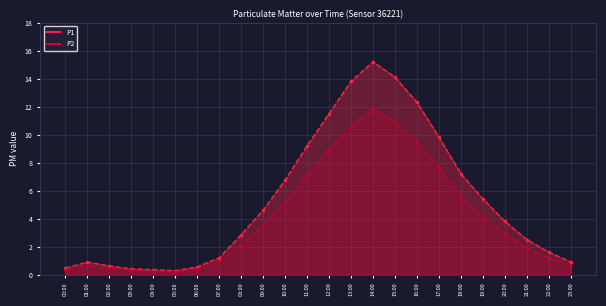

What is the maximum value shown in the chart?

15.2